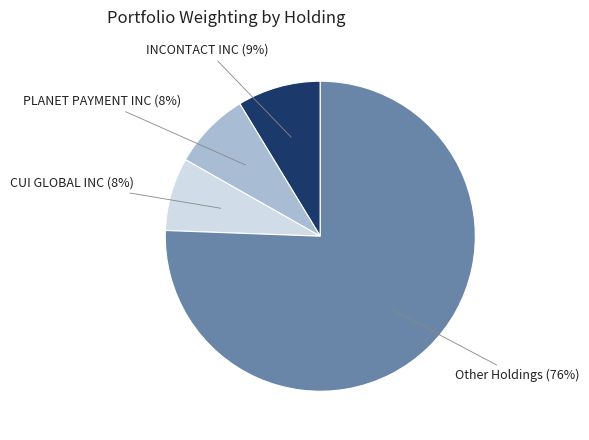

Approximately how many times larger is the value at CUI GLOBAL INC compared to INCONTACT INC?

0.9